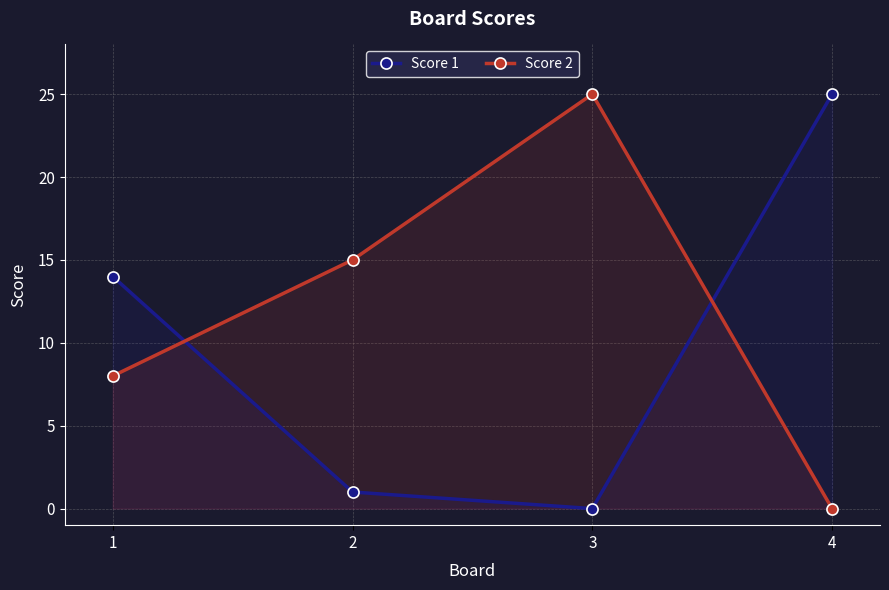

What is the difference between the Score 1 values at 4 and 1?

11